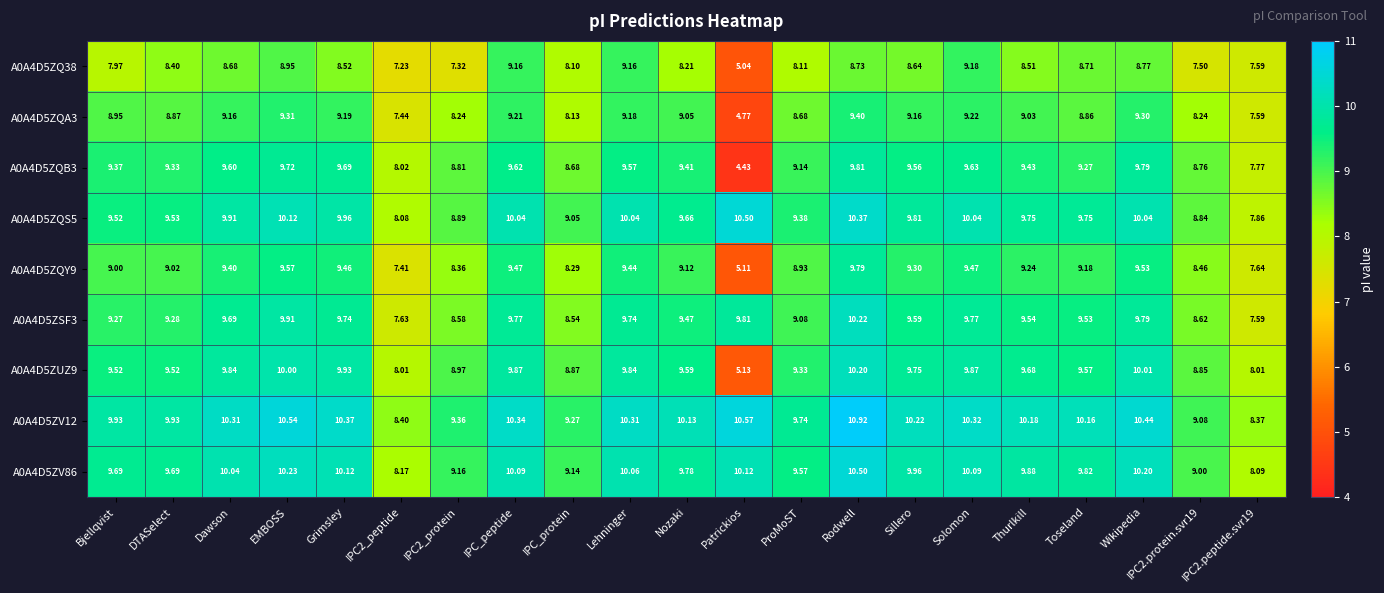

At which category is the sum across all series the highest?

Rodwell